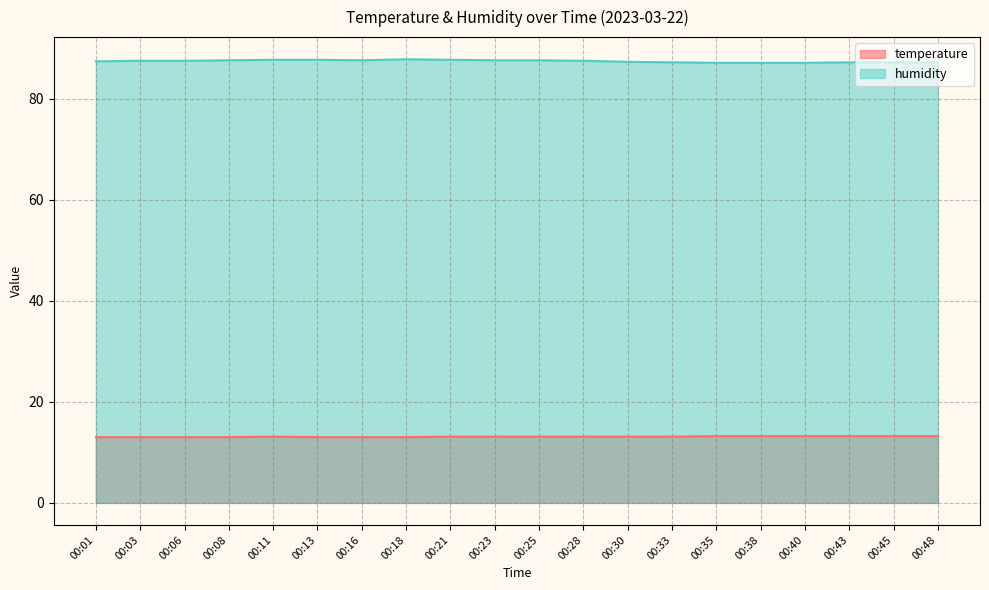

True or false: humidity and temperature cross at least once.

False